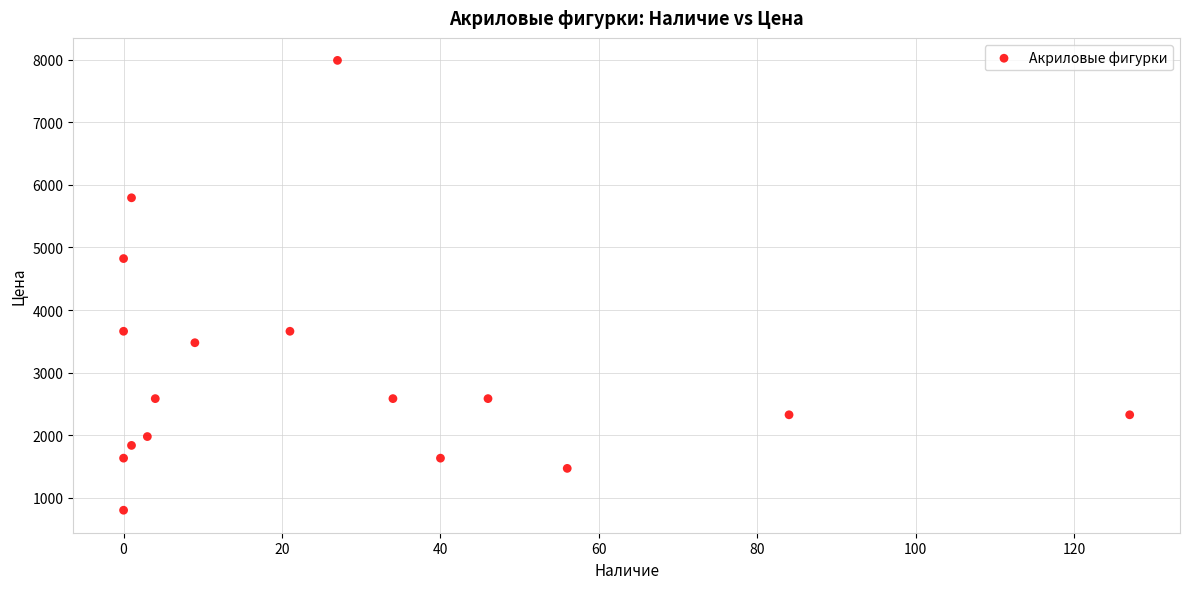

What Y value in the scatter plot is closest to 4395?

4822.5